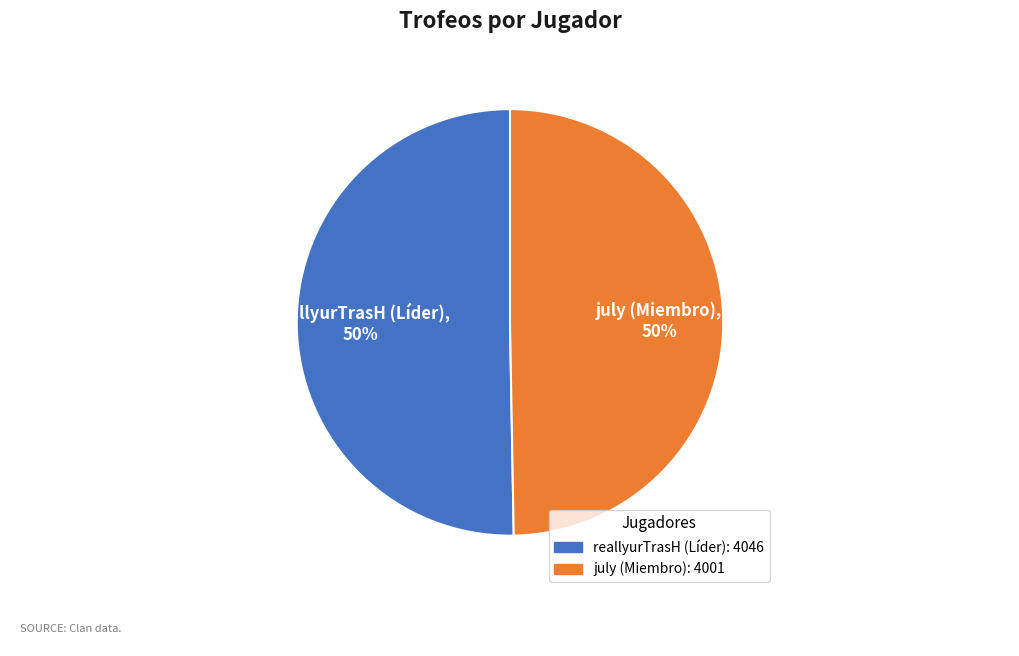

What is the ratio of the value at reallyurTrasH (Líder) to the value at july (Miembro)?

1.0